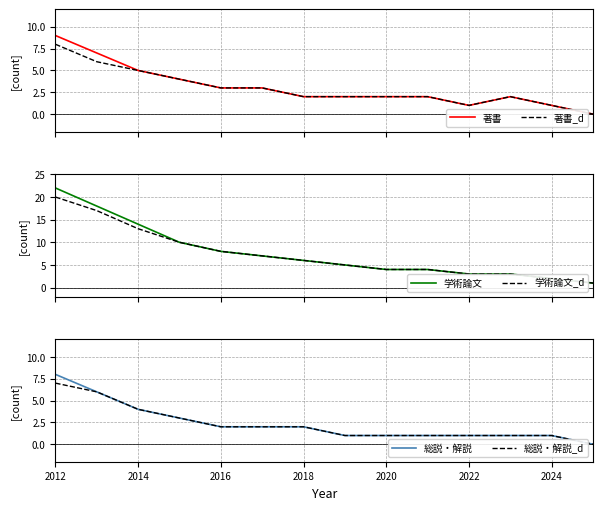

How many positive values does the 総説・解説 series have?

13